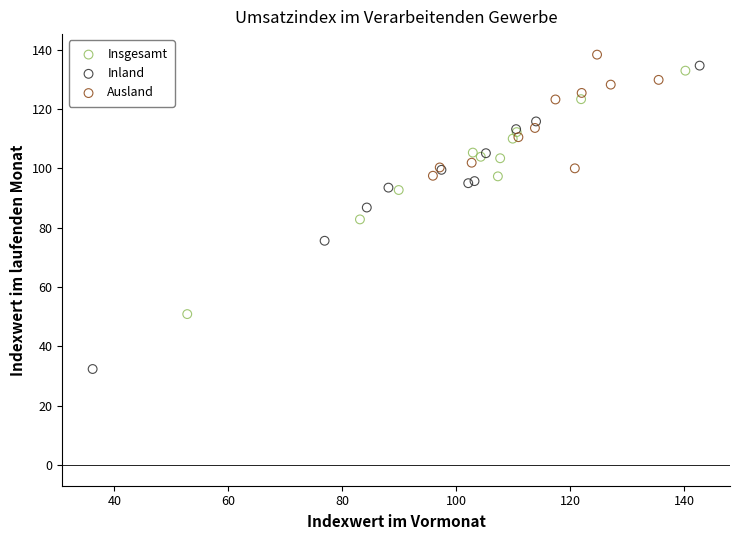

Which series has the largest Y range (max minus min)?

Inland